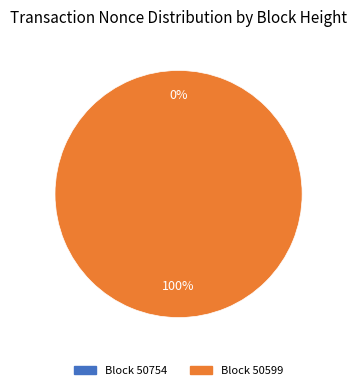

Combined, do 50754 and 50599 account for over 50%?

Yes